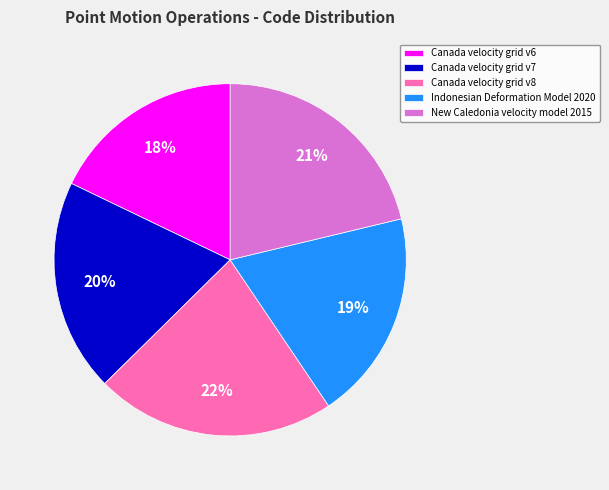

Combined, do Canada velocity grid v6 and Canada velocity grid v7 account for over 50%?

No